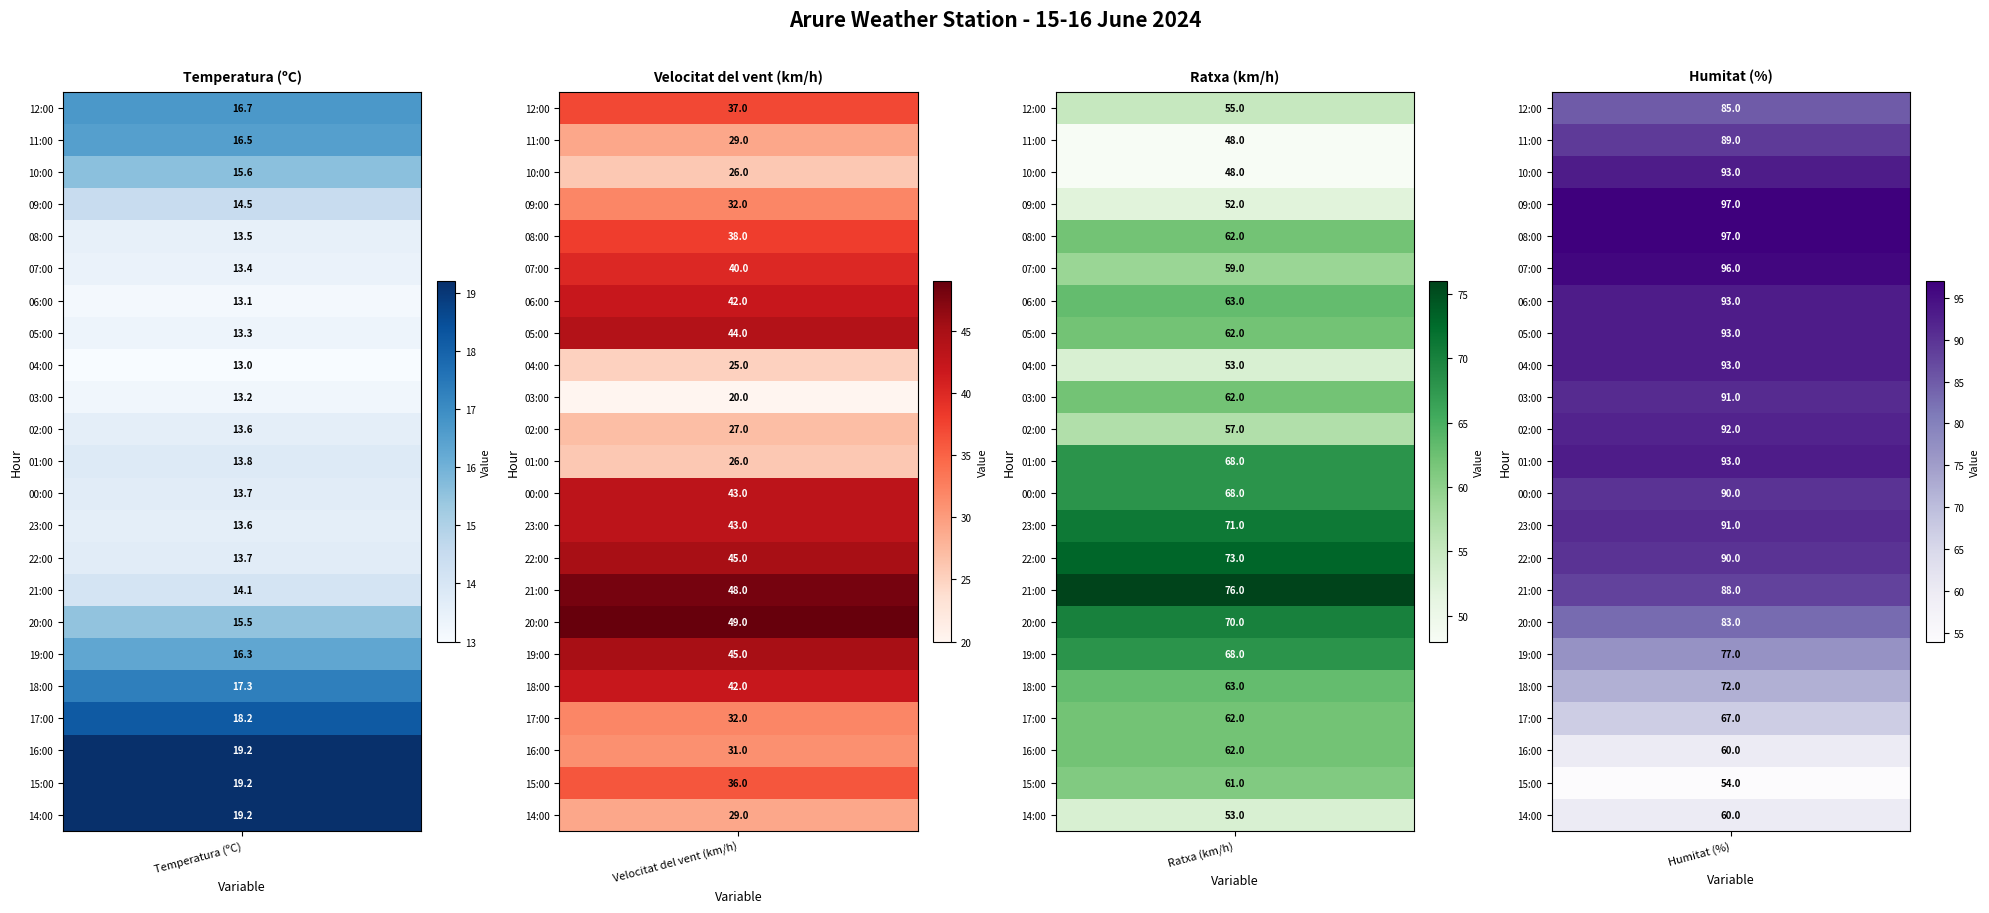

Which series has the widest spread of values?

Humitat (%)